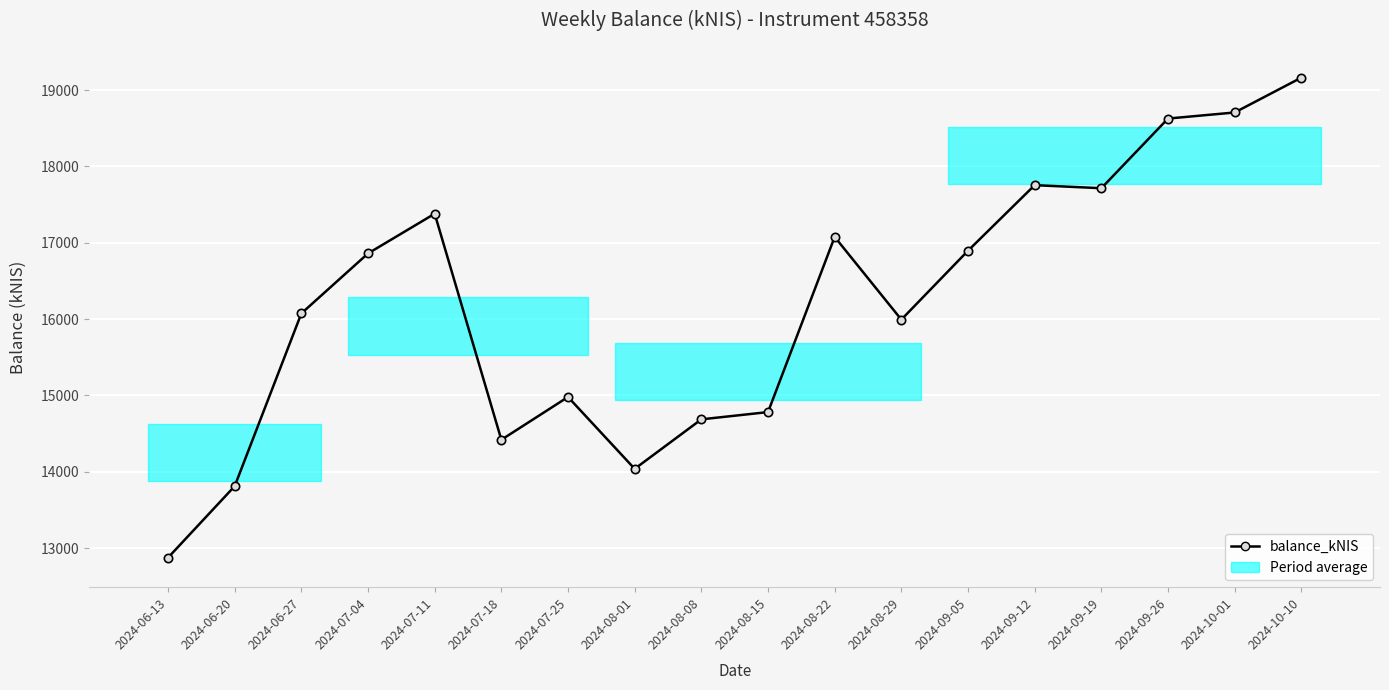

The chart shows a value of 4993.7 at 2024-07-18. True or false?

False